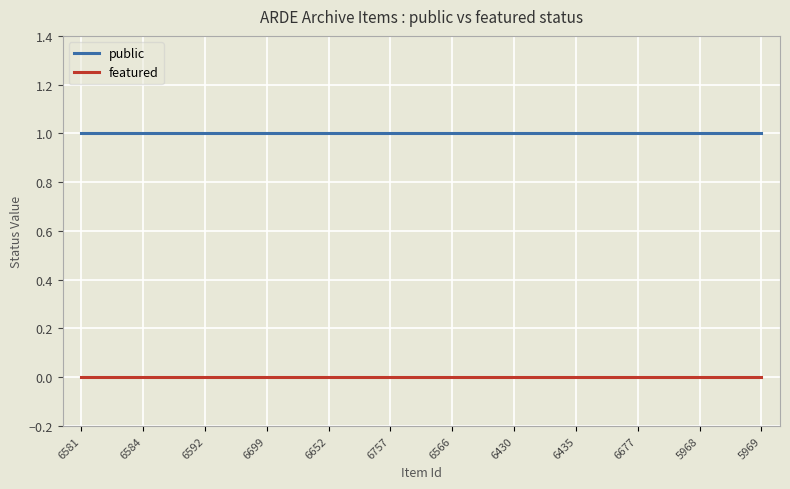

What is the highest value of the public series?

1.0